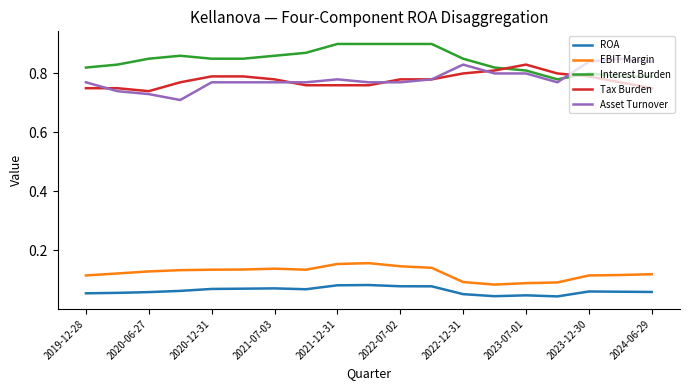

True or false: Tax Burden and EBIT Margin cross at least once.

False